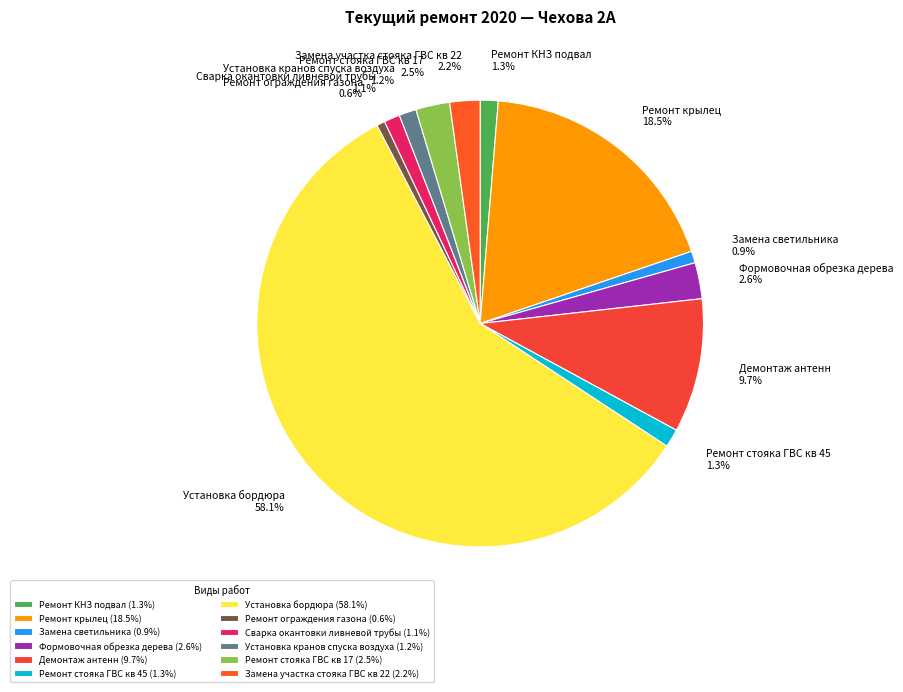

Count the number of slices in the pie.

12